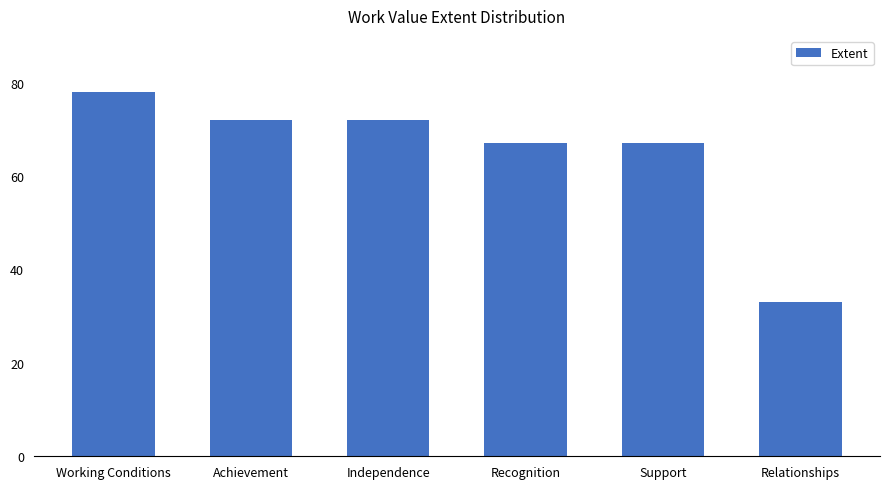

Does the chart contain any negative values?

No